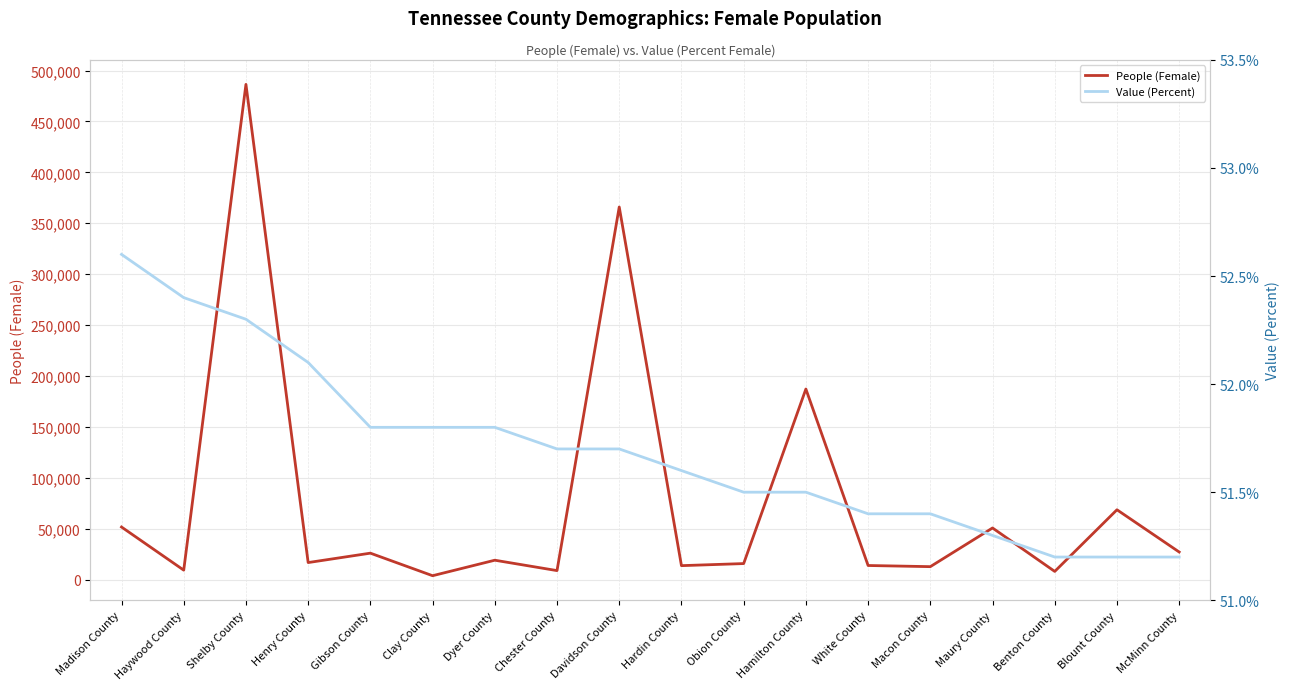

What is the average value of the Value (Percent) series?

51.7